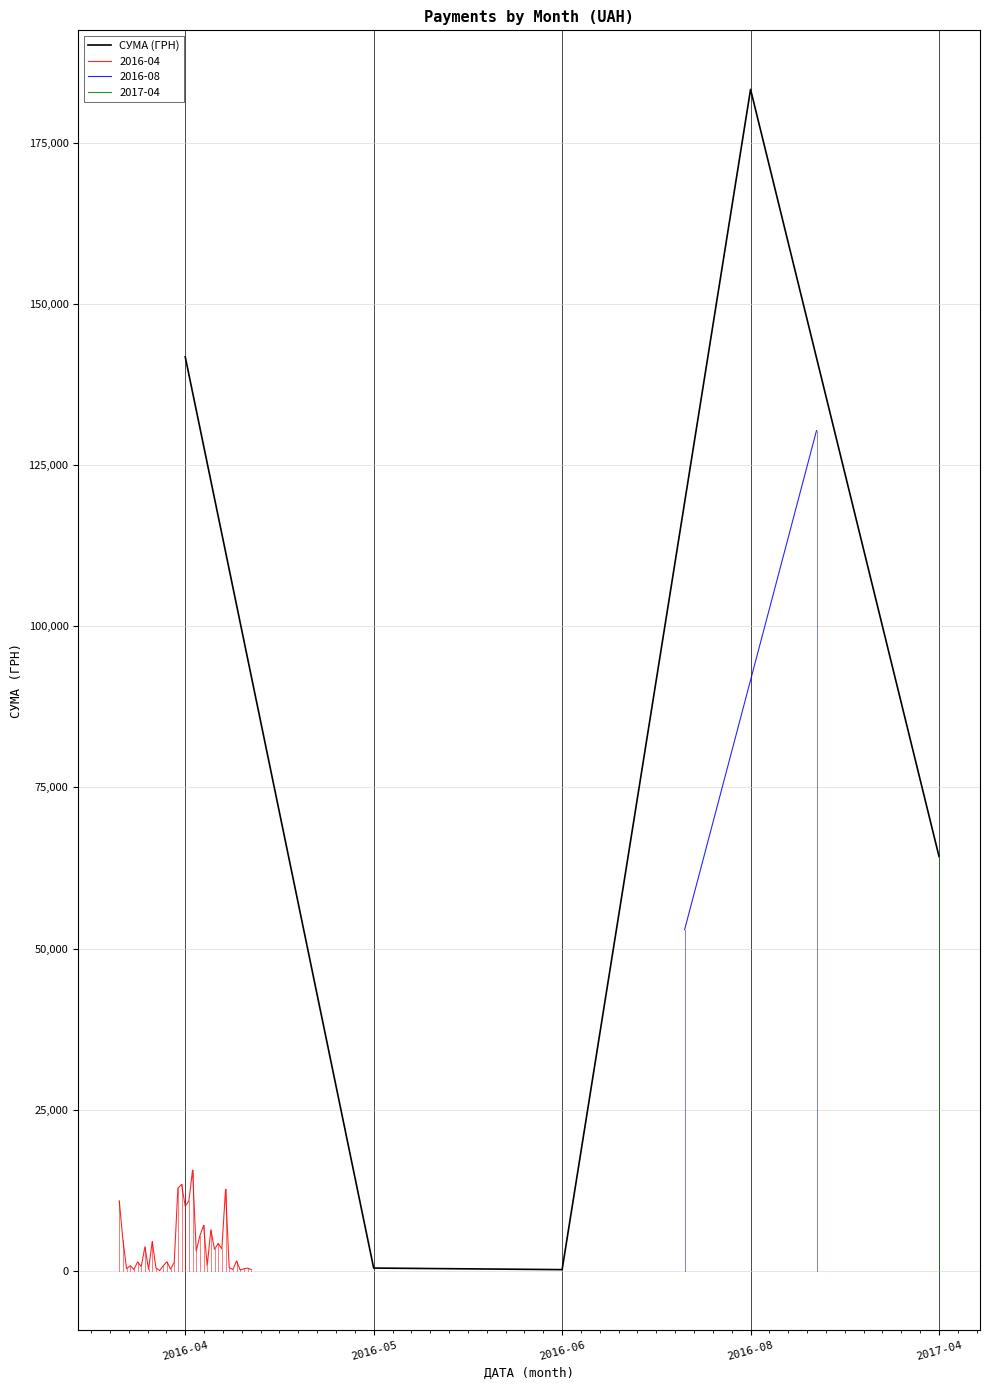

At which category does the data reach its first local valley?

2016-06